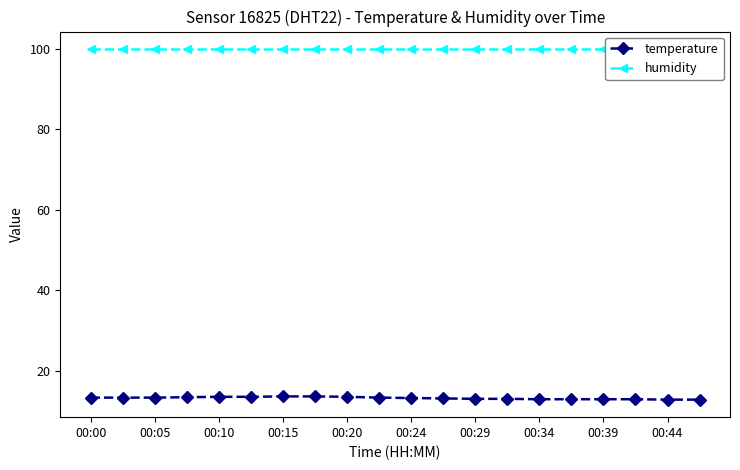

At how many categories does at least one series exceed 36?

20